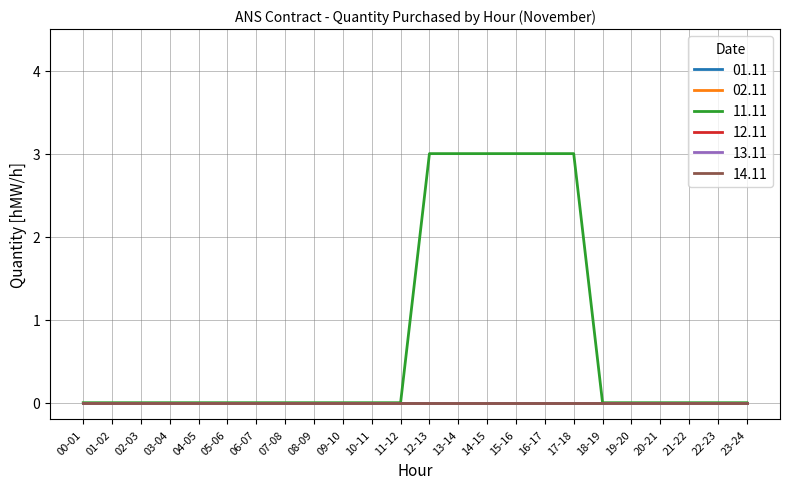

Is this an area chart (filled region under the line)?

No